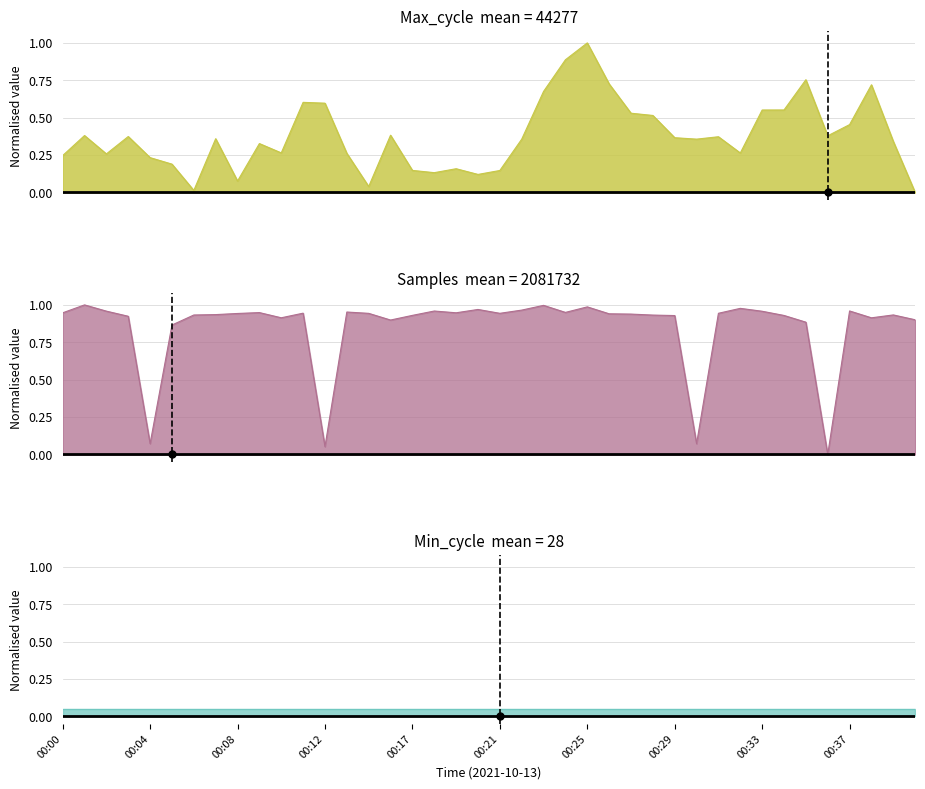

True or false: Max_cycle has a value of 0.5 at 00:37.

True